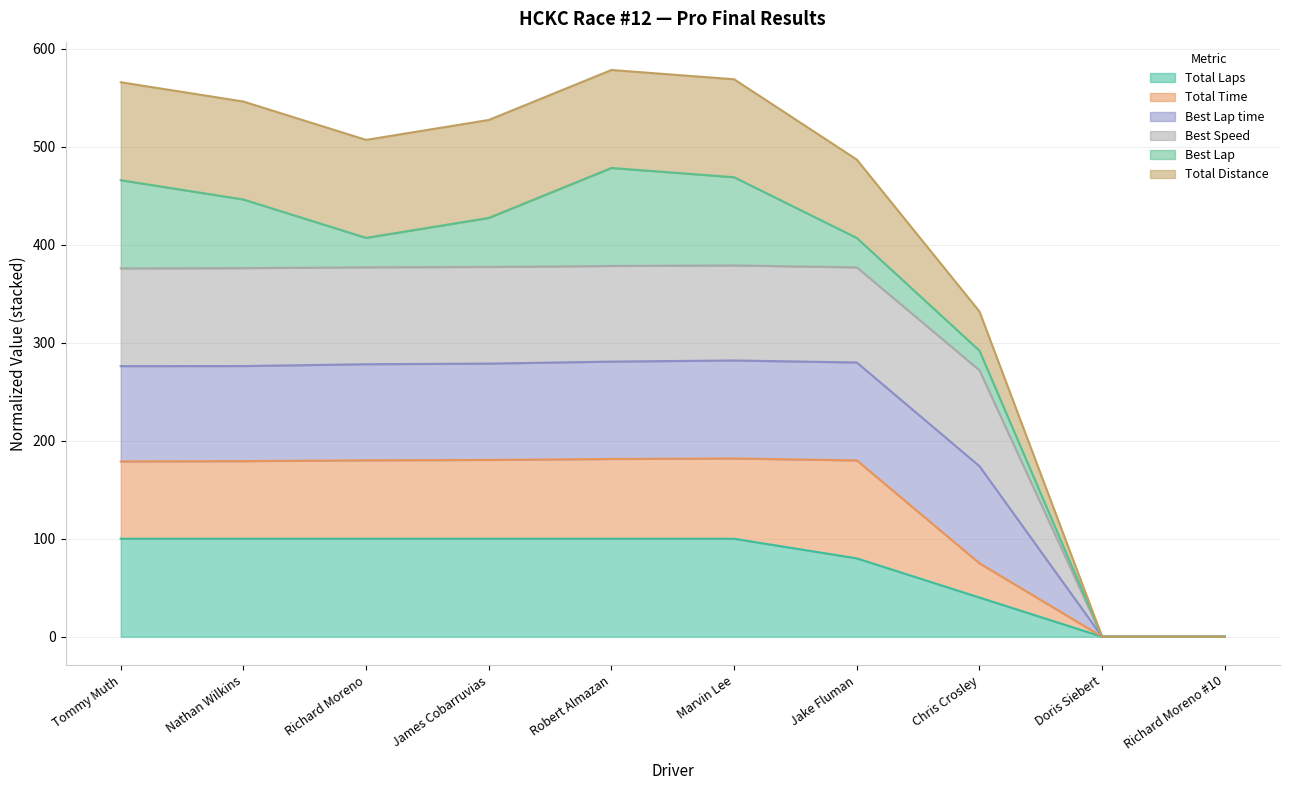

How many lines are shown in the chart?

6